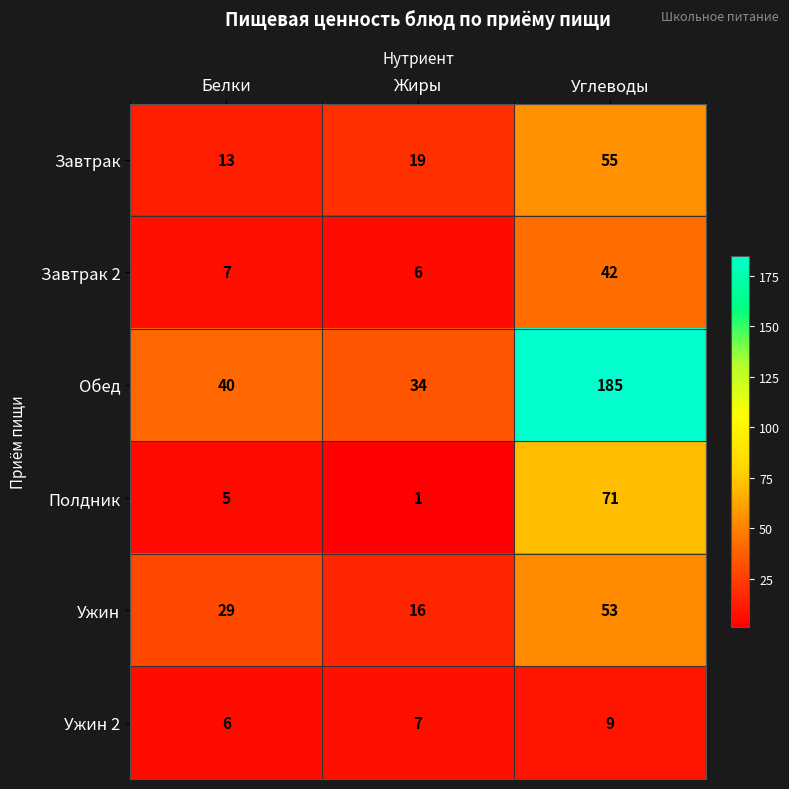

Is the value of Ужин at Белки greater than the value of Ужин 2 at Белки?

Yes